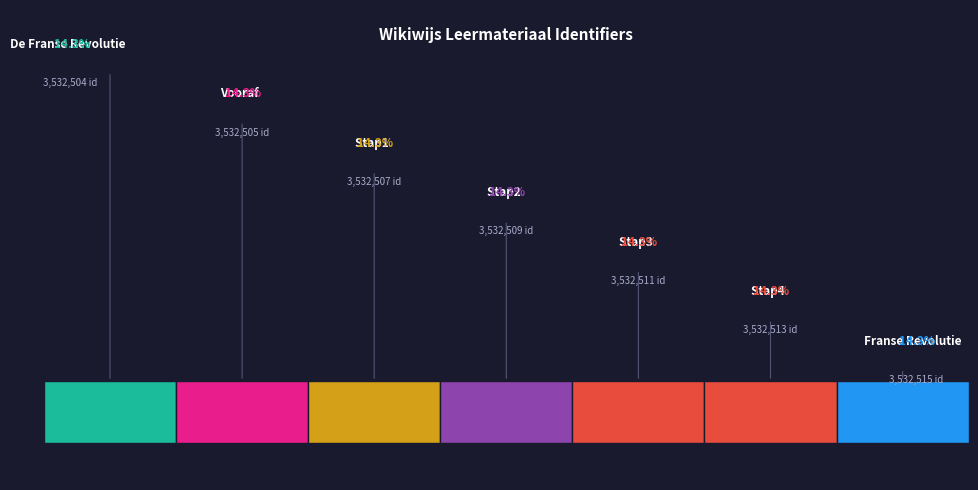

Rank the categories by value from highest to lowest.

Franse Revolutie, Stap4, Stap3, Stap2, Stap1, Vooraf, De Franse Revolutie